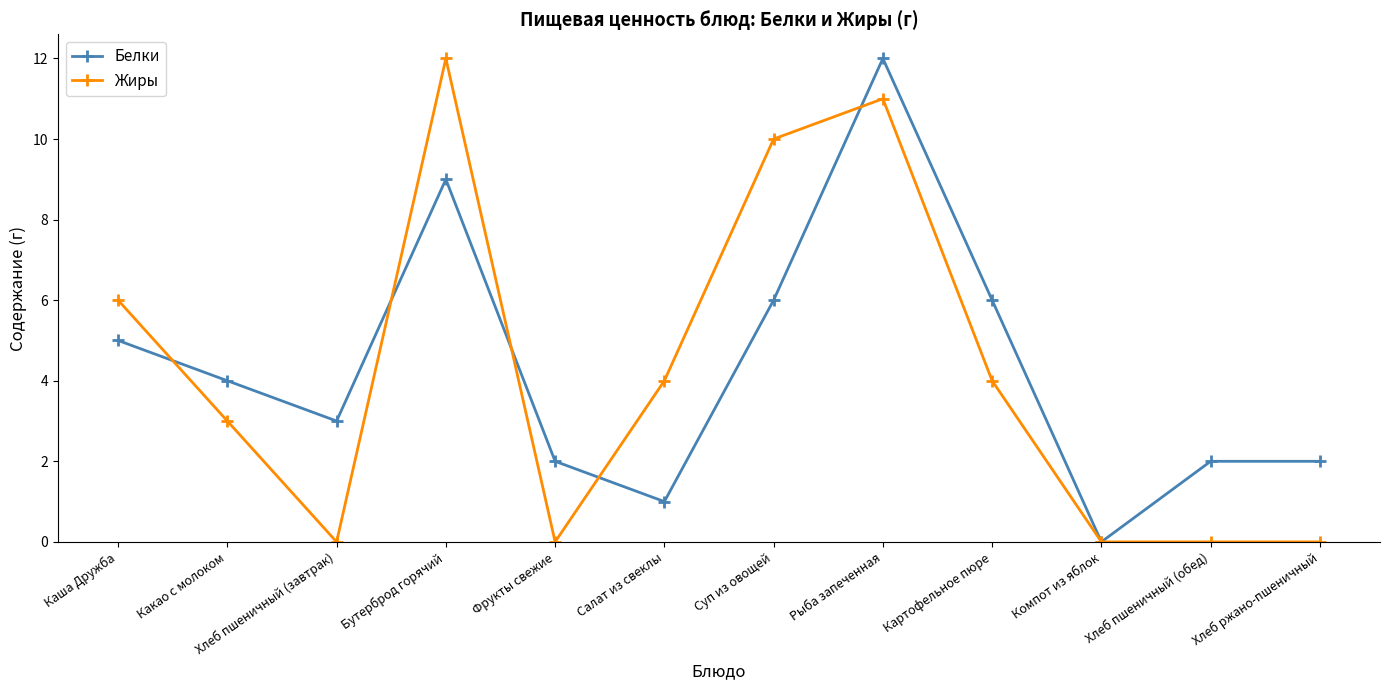

Which category has the highest value in the Белки series?

Рыба запеченная